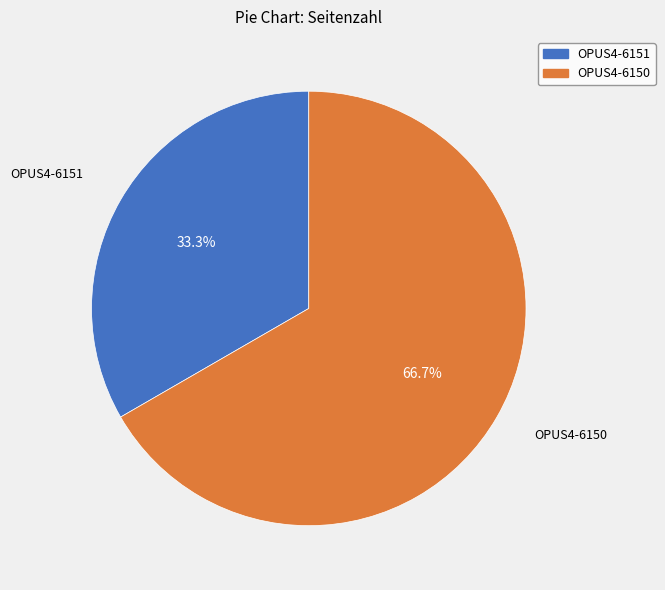

How many segments does this pie chart have?

2